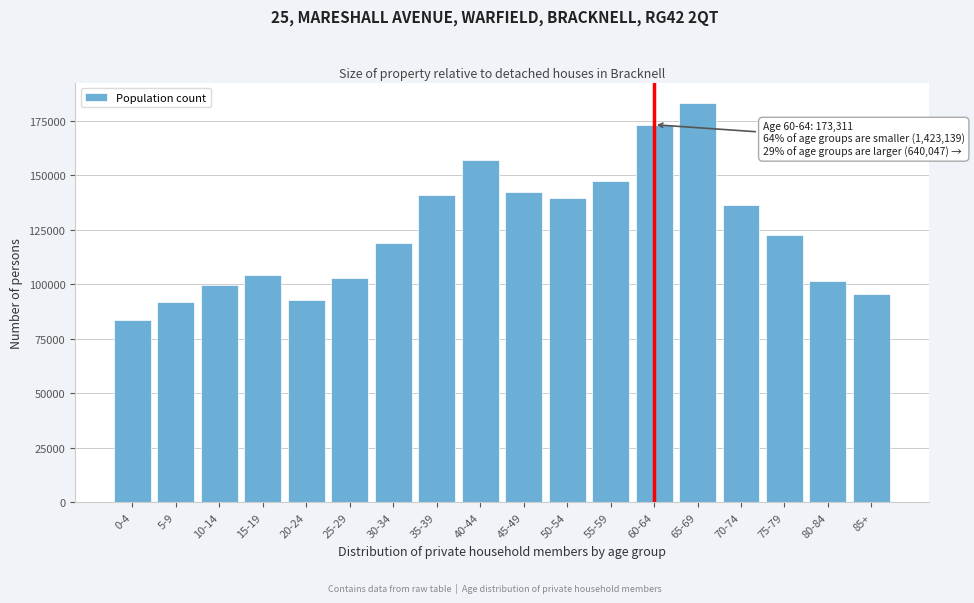

What is the difference between the values at 65-69 and 25-29?

80386